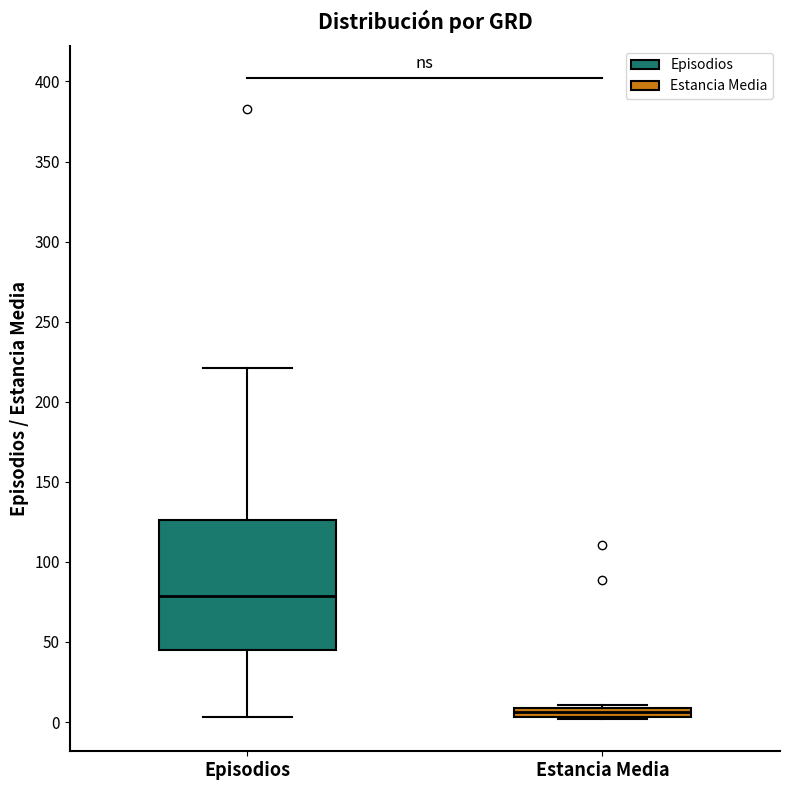

Where does the upper whisker of the box for Episodios end on the y-axis? The values are not printed on the chart, so give them approximately, as read against the axis.

220